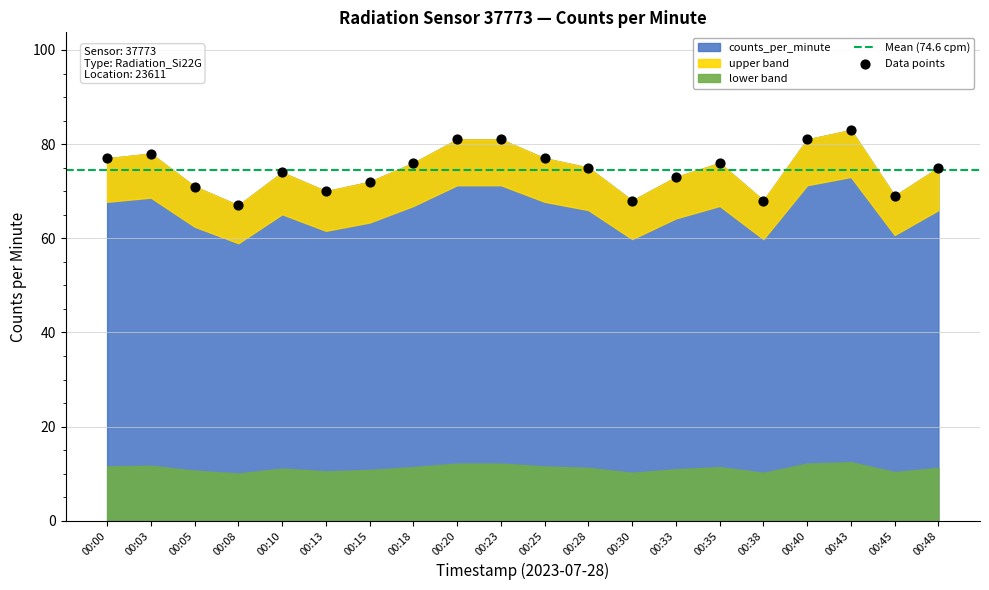

What is the range of Y values (max minus min)?

16